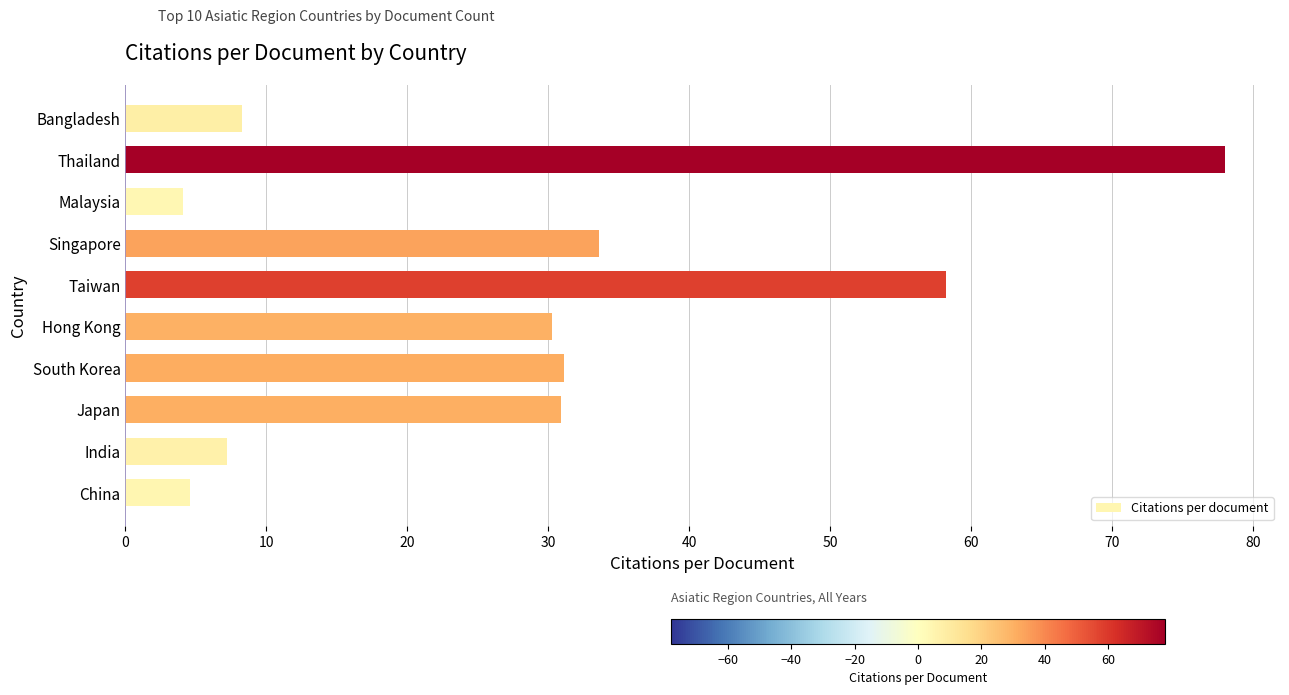

What is the change in value from India to Japan?

+23.7